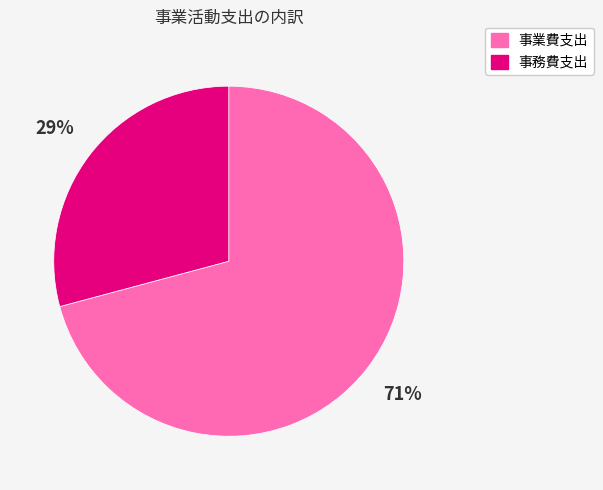

To the nearest percent, what percentage of the pie is 事務費支出?

29%